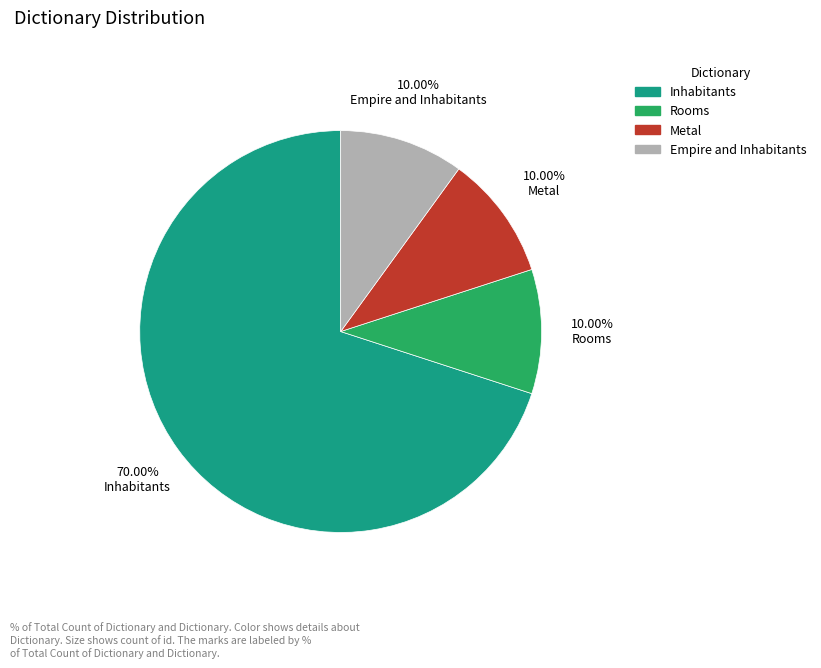

Is there any slice that represents more than half of the pie?

Yes